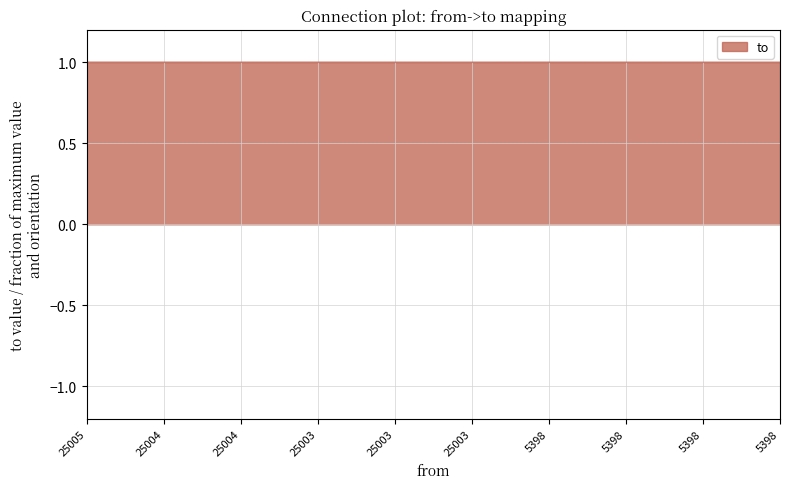

Is this an area chart (filled region under the line)?

Yes